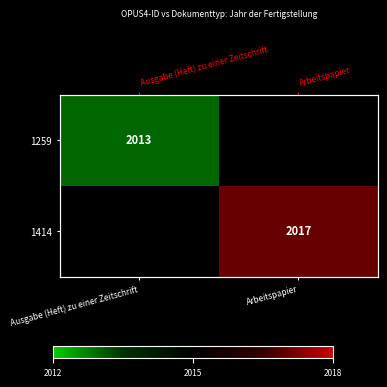

What is the approximate value of 1259 at Ausgabe (Heft) zu einer Zeitschrift?

2013.0